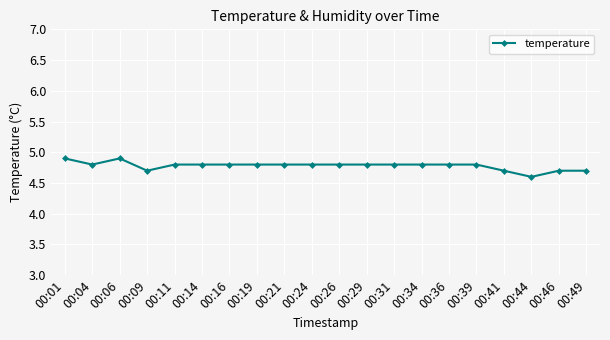

Count the number of categories in the chart.

20